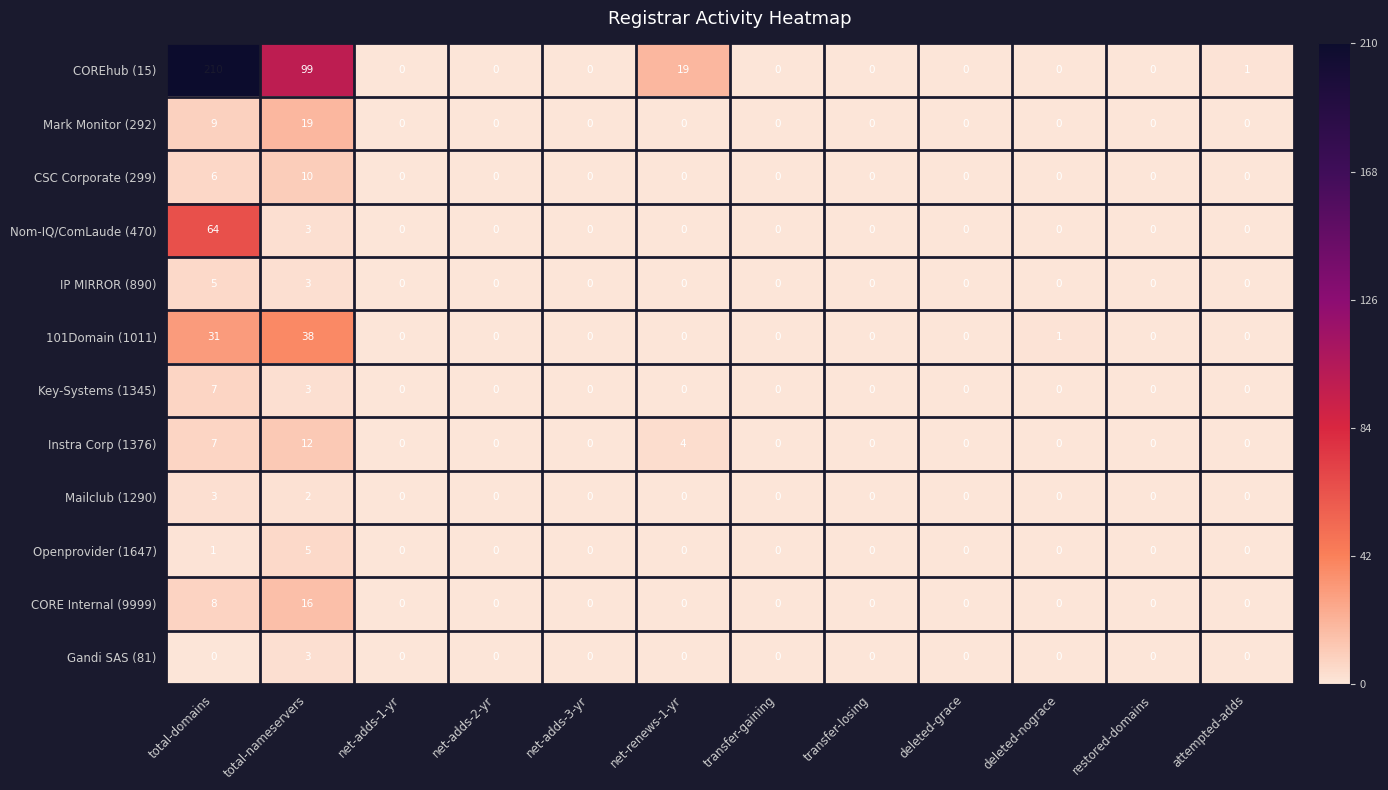

Is it true that Instra Corp (1376) equals 12 at total-nameservers?

True